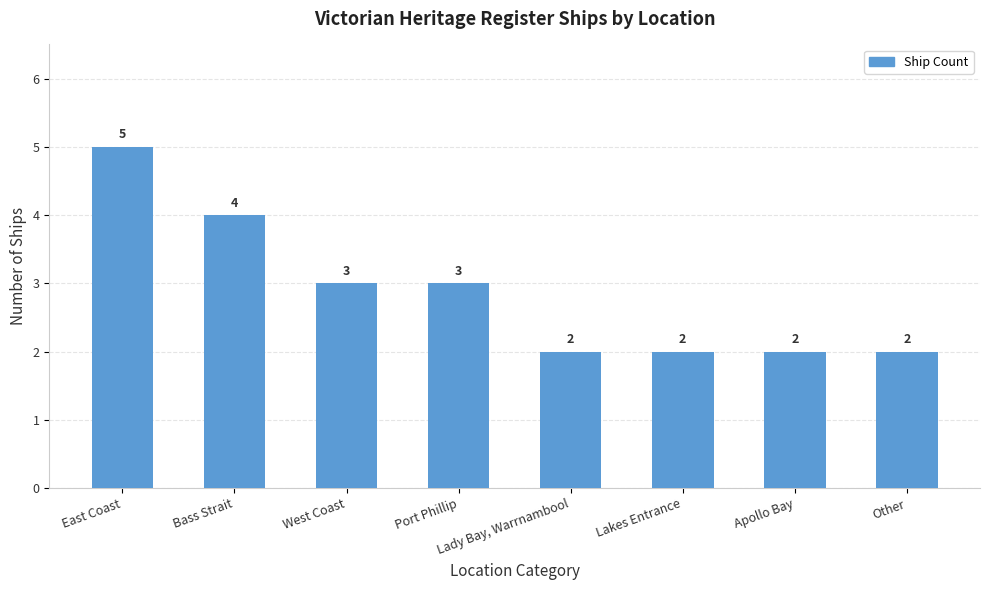

What is the greatest value displayed?

5